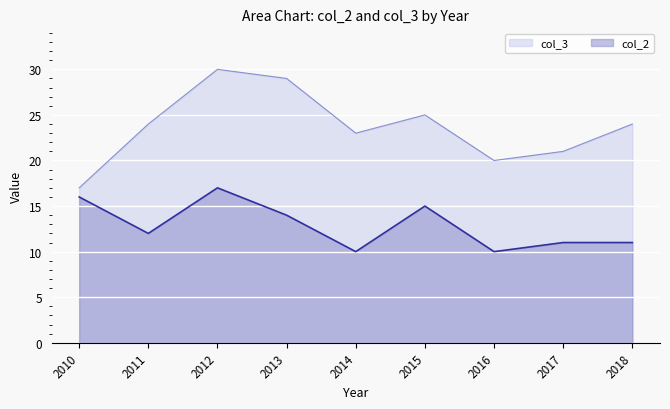

Rank the series at 2011 from lowest to highest value.

col_2, col_3